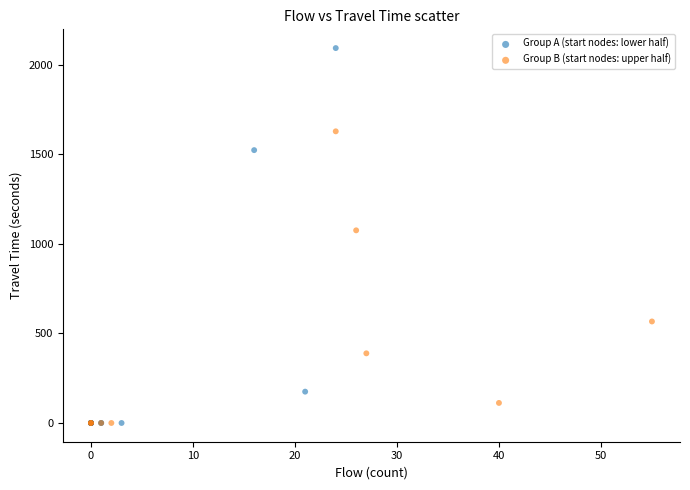

Which series has the largest Y range (max minus min)?

Group A (start nodes: lower half)